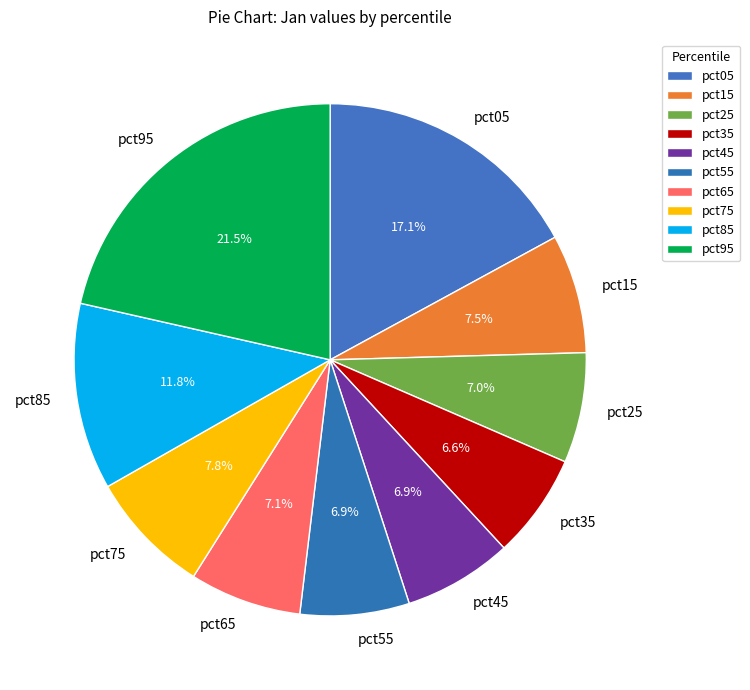

To the nearest percent, what percentage of the pie is pct65?

7%